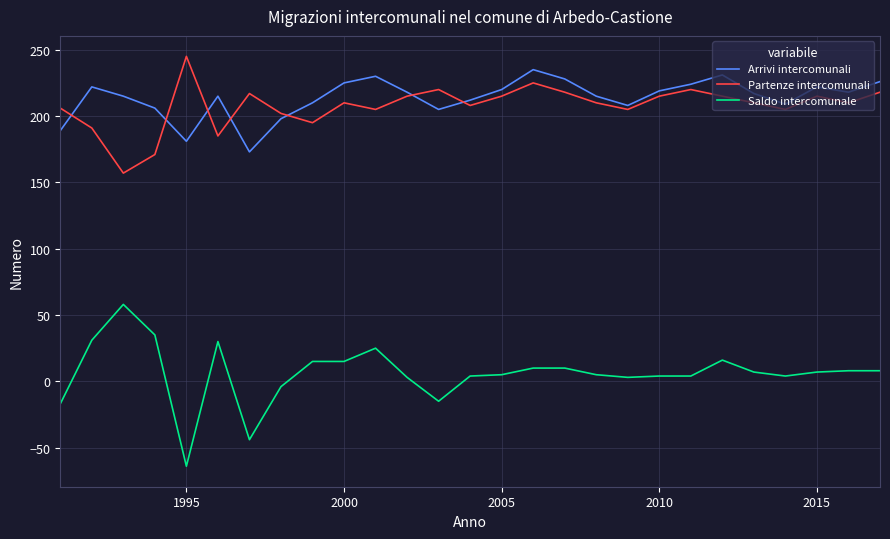

What is the average value of the Arrivi intercomunali series?

214